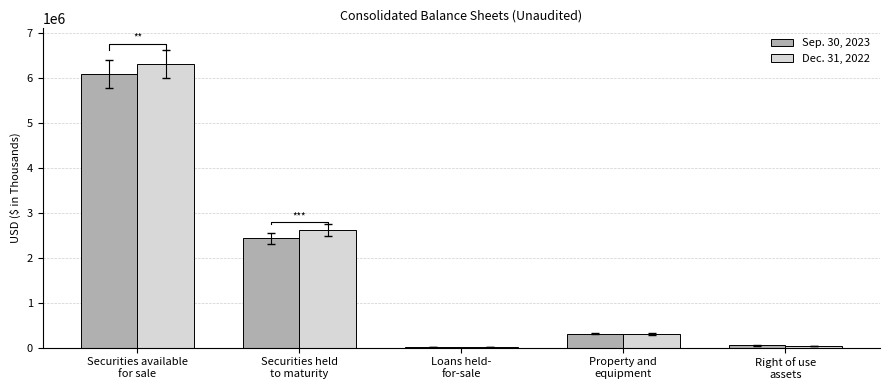

Reading left to right, list all the values displayed in this chart.

Sep. 30, 2023: 6085309	2430287	13298	310928	52572
Dec. 31, 2022: 6310214	2615398	10843	303451	44901